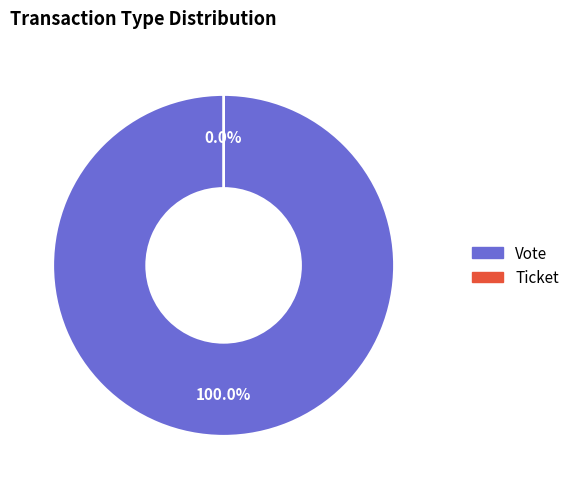

To the nearest percent, what is the average slice percentage?

50%